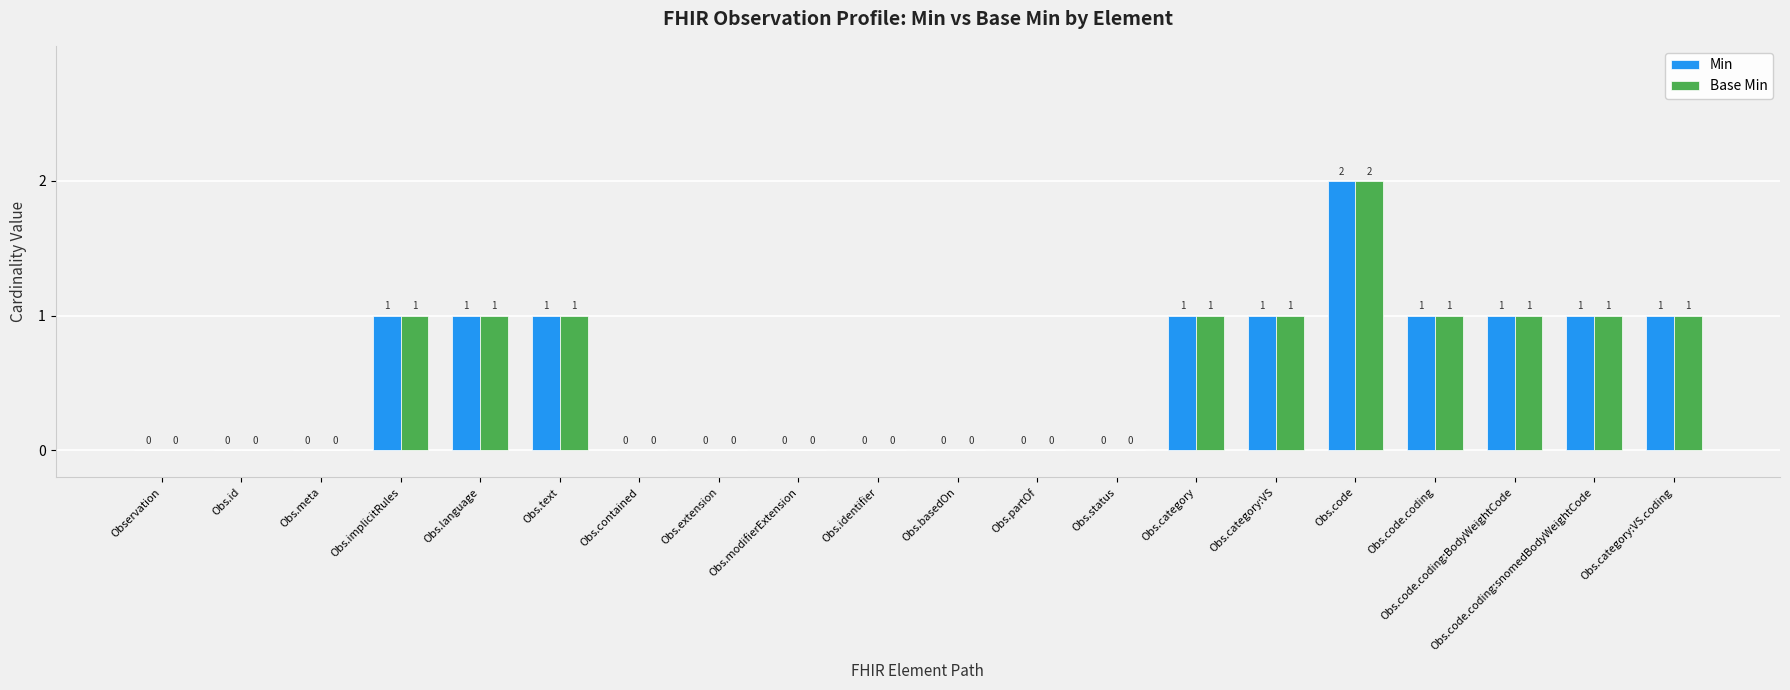

What is the sum of all Base Min values?

11